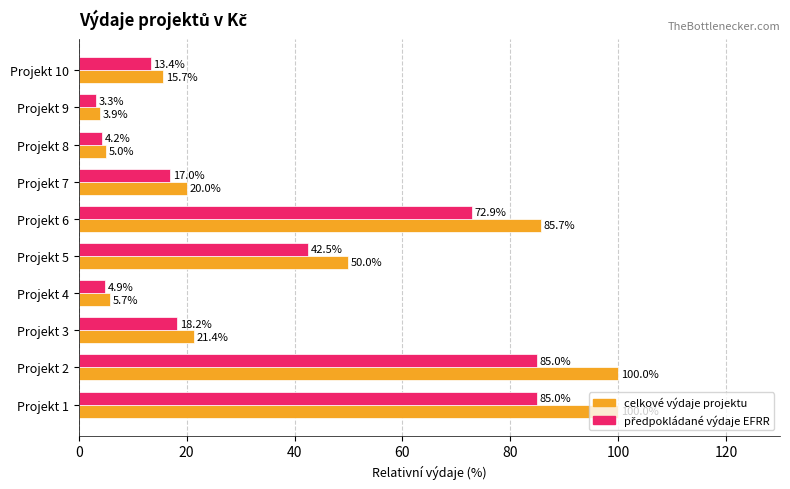

At which label is celkové výdaje projektu closest to 51?

Projekt 5